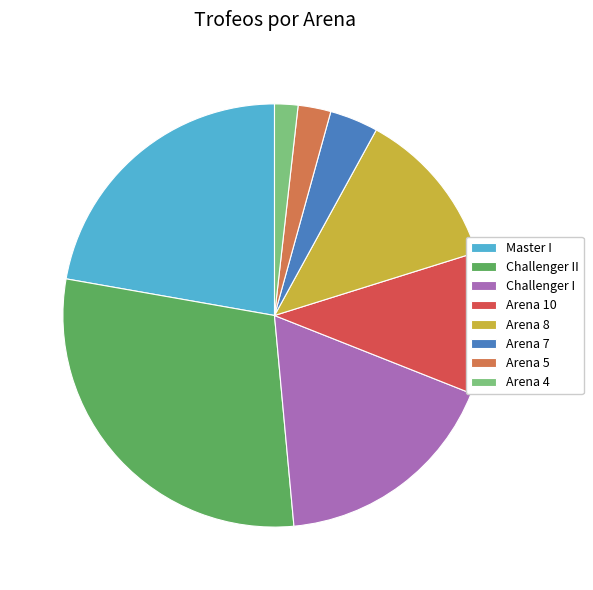

How many segments does this pie chart have?

8